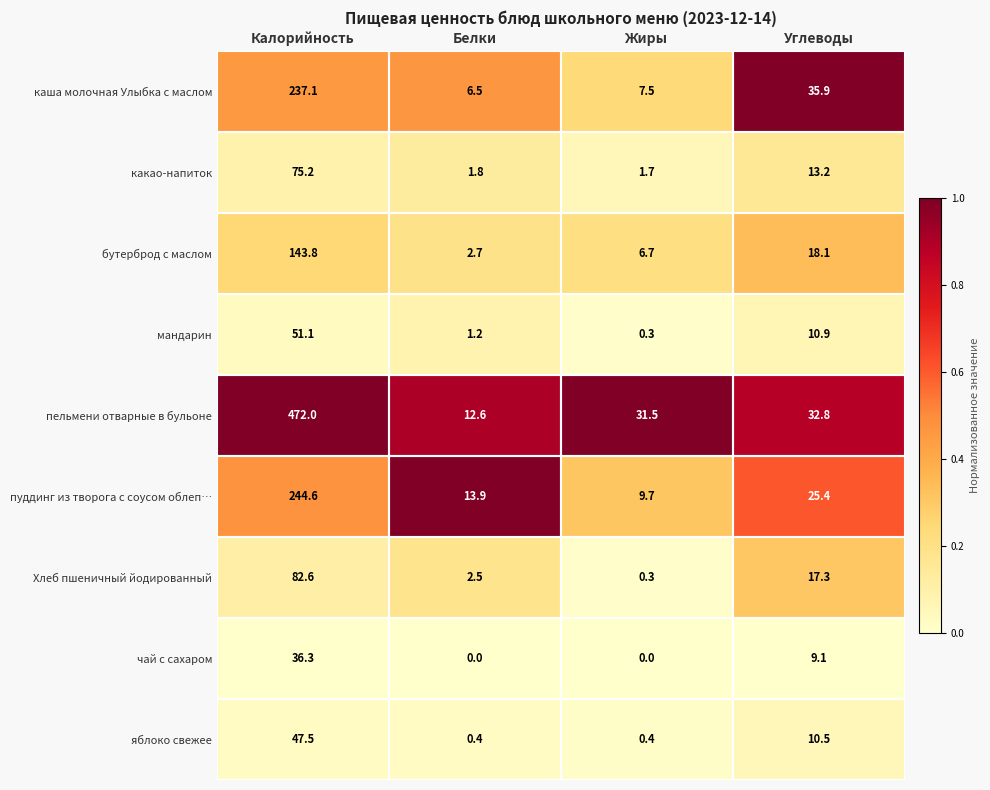

What is the sum of all какао-напиток values?

91.9